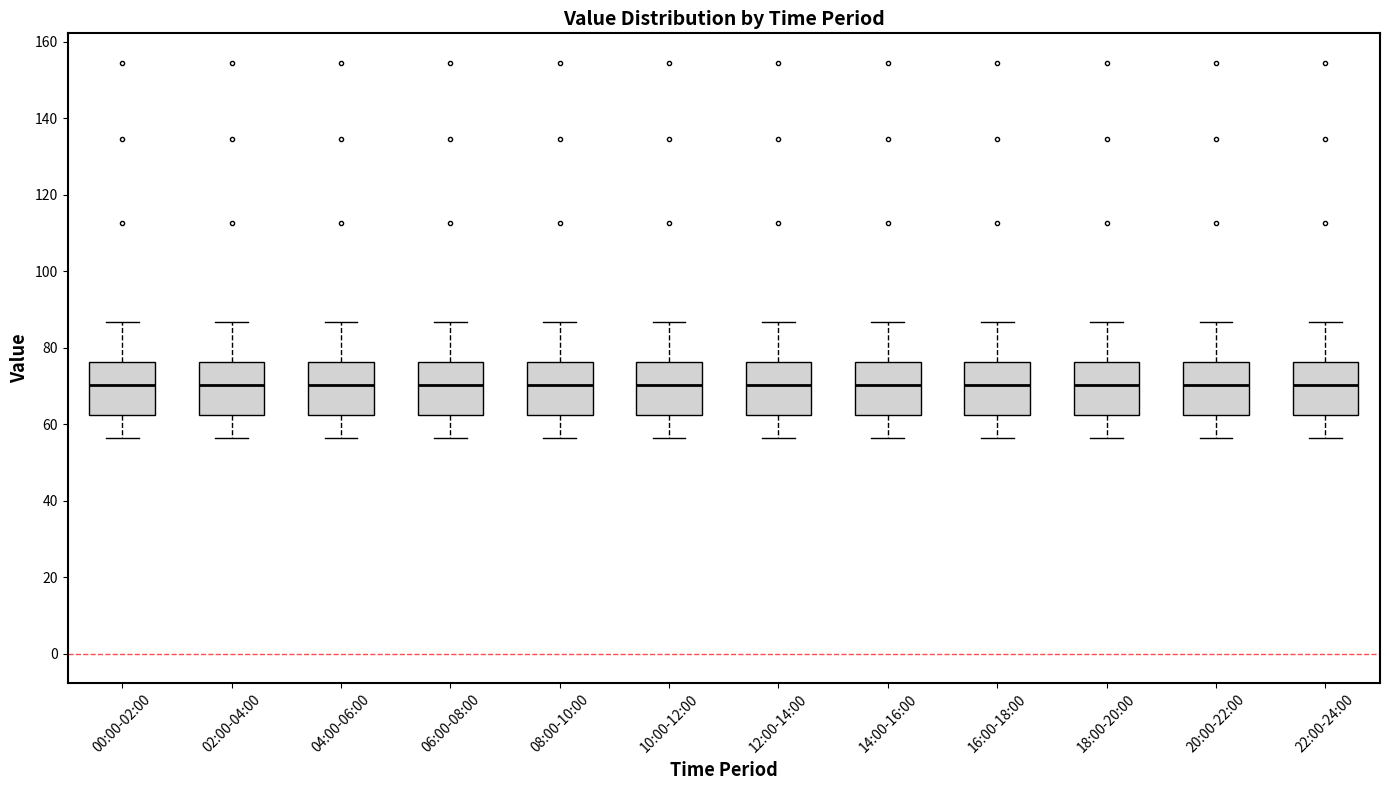

Reading left to right, transcribe this box plot: for each box, give where its median line is, the range the box spans, and where its two whiskers end, as read against the y-axis. The values are not printed on the chart, so give them approximately, as read against the axis.

00:00-02:00: median 70, box 62 to 76, whiskers 56 to 86
02:00-04:00: median 70, box 62 to 76, whiskers 56 to 86
04:00-06:00: median 70, box 62 to 76, whiskers 56 to 86
06:00-08:00: median 70, box 62 to 76, whiskers 56 to 86
08:00-10:00: median 70, box 62 to 76, whiskers 56 to 86
10:00-12:00: median 70, box 62 to 76, whiskers 56 to 86
12:00-14:00: median 70, box 62 to 76, whiskers 56 to 86
14:00-16:00: median 70, box 62 to 76, whiskers 56 to 86
16:00-18:00: median 70, box 62 to 76, whiskers 56 to 86
18:00-20:00: median 70, box 62 to 76, whiskers 56 to 86
20:00-22:00: median 70, box 62 to 76, whiskers 56 to 86
22:00-24:00: median 70, box 62 to 76, whiskers 56 to 86